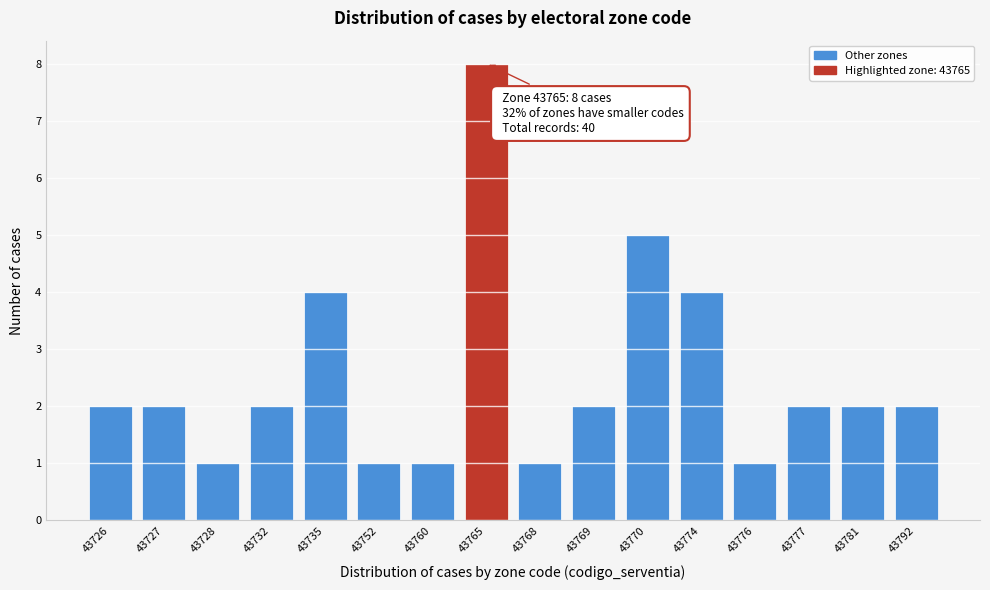

Reading right to left, transcribe all the data shown in this chart.

2	2	2	1	4	5	2	1	8	1	1	4	2	1	2	2